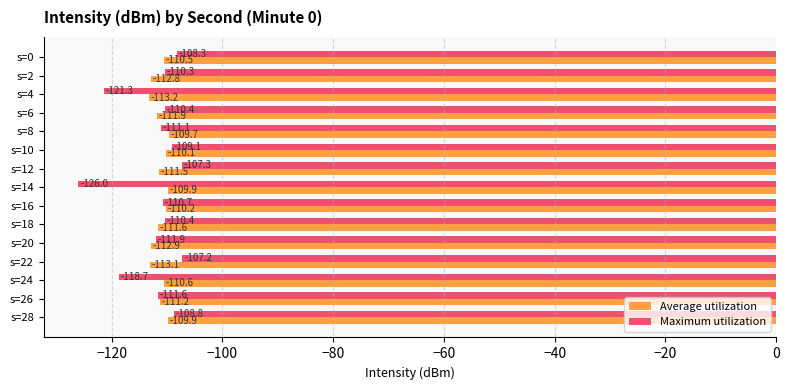

The Maximum utilization series shows -82.6 at s=4. True or false?

False